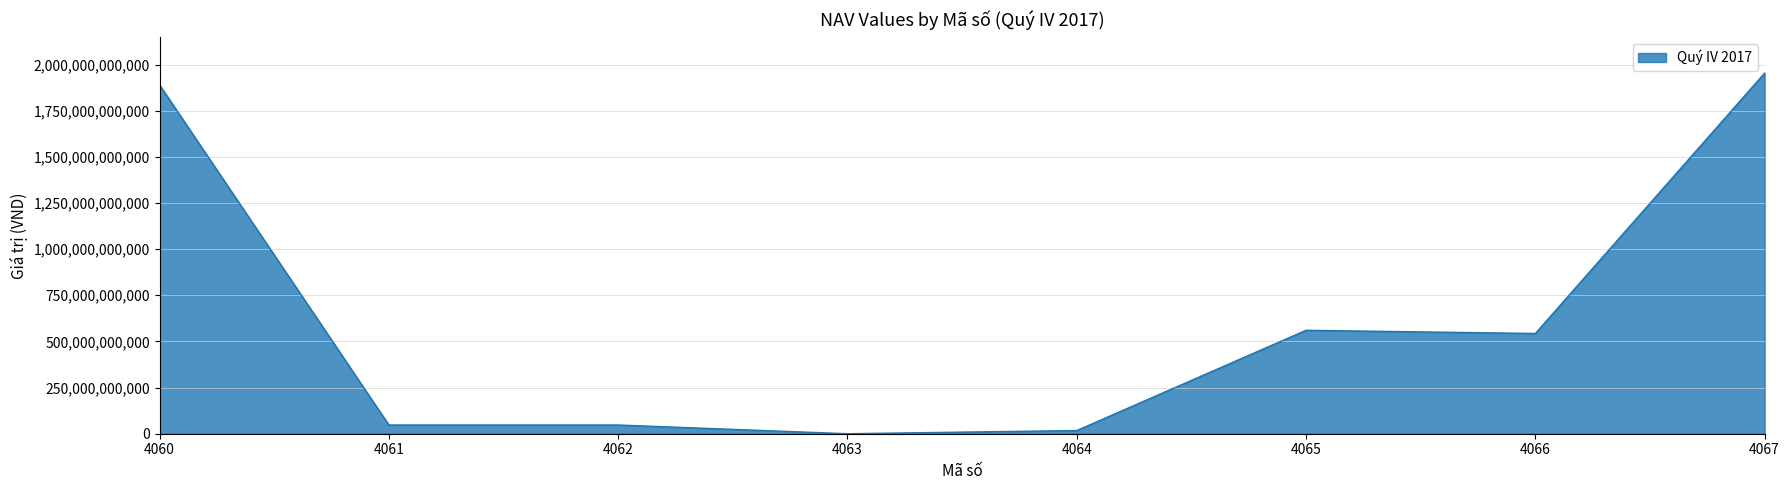

Does the chart have visible grid lines?

Yes